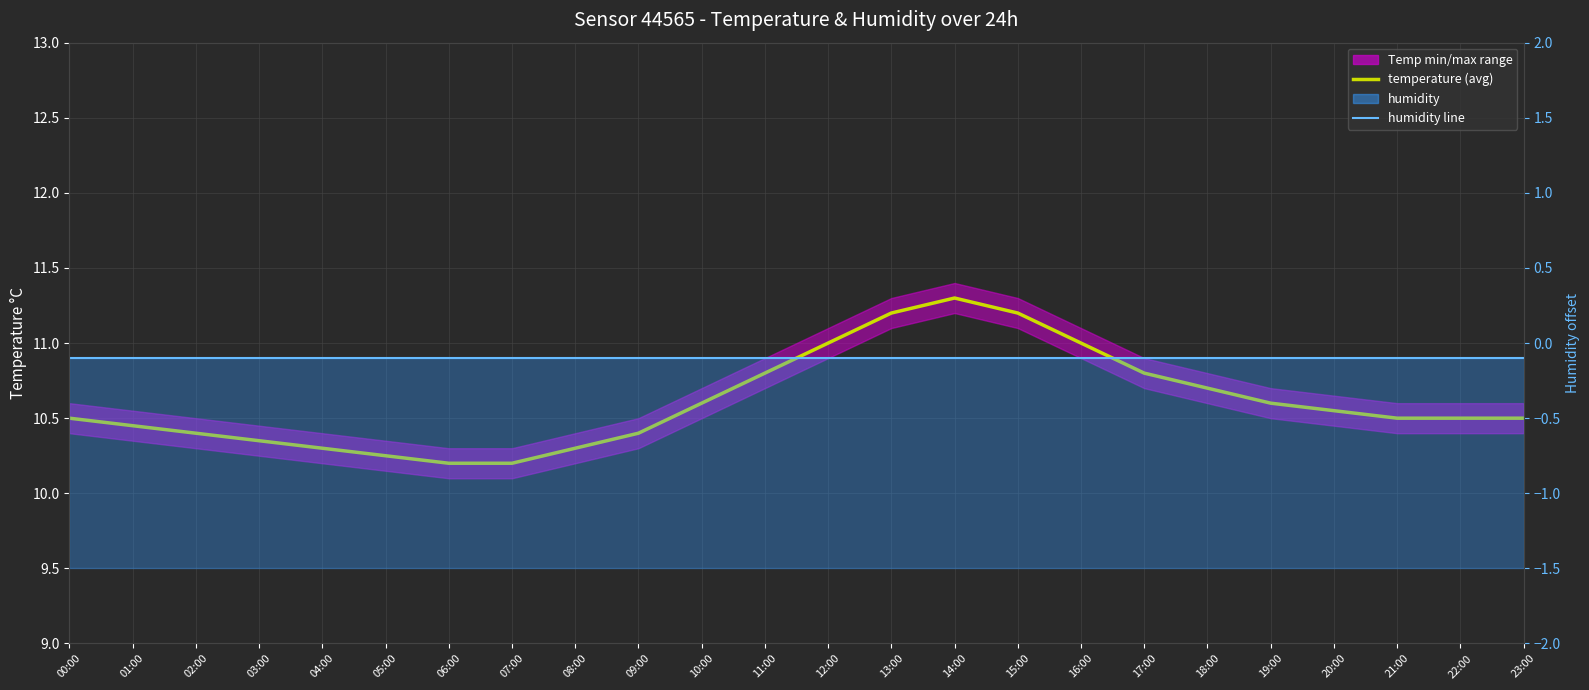

What is the difference between the maximum and minimum values in the temperature series?

1.1